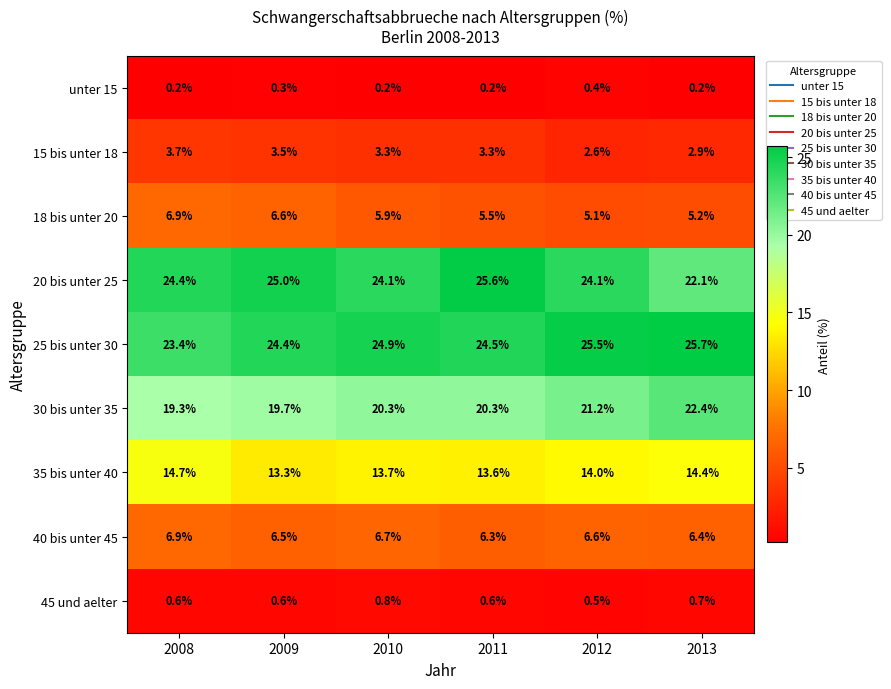

At which category is the sum across all series the highest?

2008